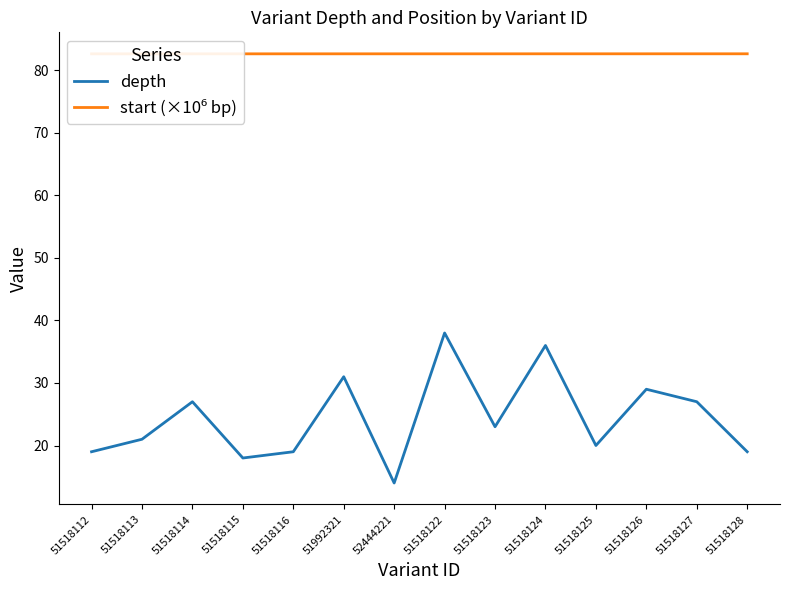

At which category is the sum across all series the highest?

51518122